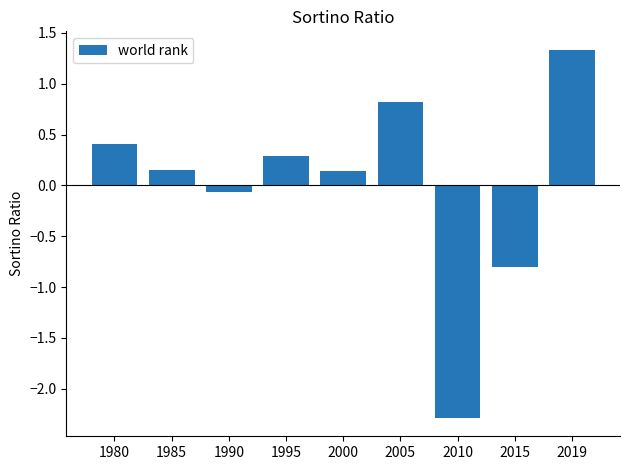

What is the value of the 3rd bar from the left?

-0.1